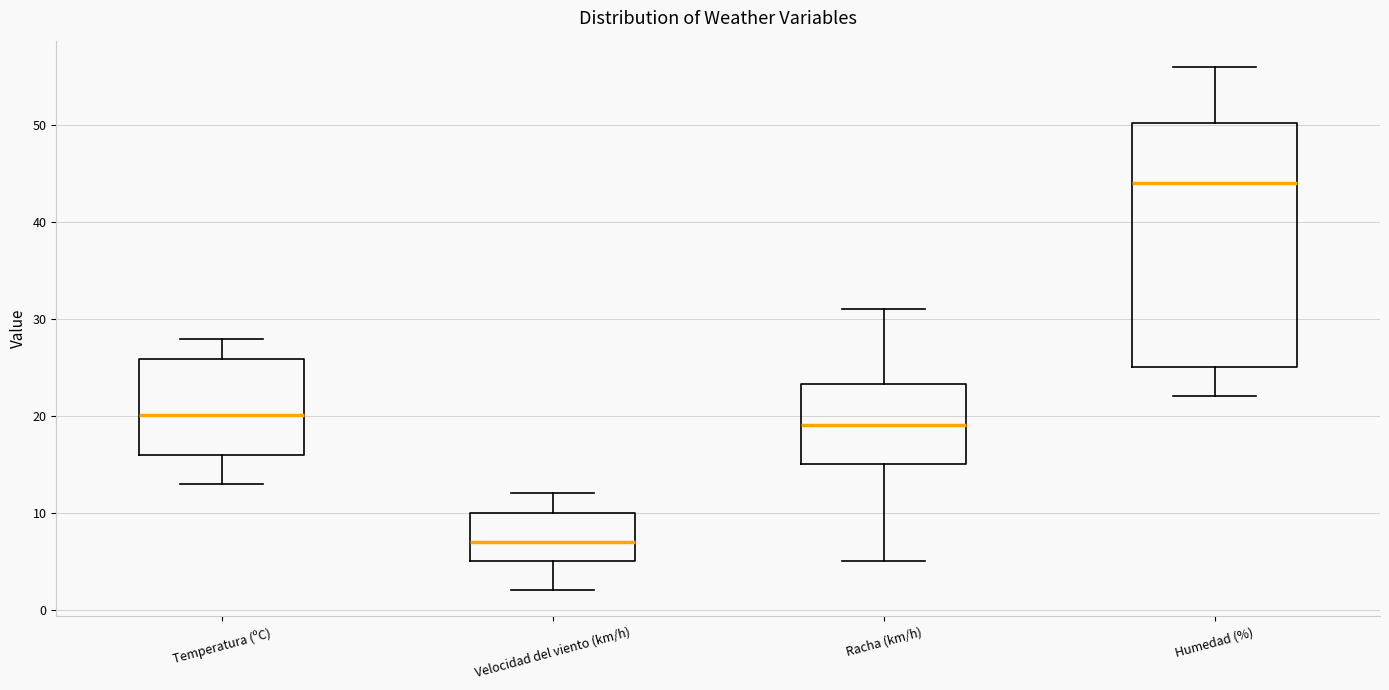

Reading left to right, transcribe this box plot: for each box, give where its median line is, the range the box spans, and where its two whiskers end, as read against the y-axis. The values are not printed on the chart, so give them approximately, as read against the axis.

Temperatura (ºC): median 20, box 16 to 26, whiskers 13 to 28
Velocidad del viento (km/h): median 7, box 5 to 10, whiskers 2 to 12
Racha (km/h): median 19, box 15 to 23, whiskers 5 to 31
Humedad (%): median 44, box 25 to 50, whiskers 22 to 56